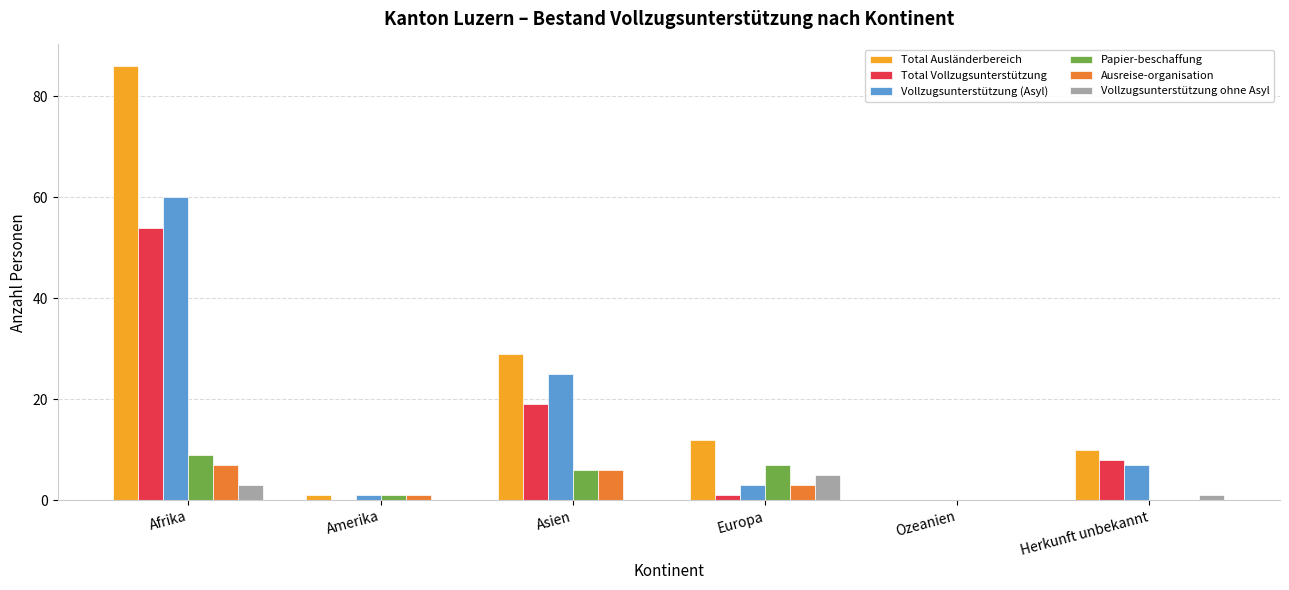

What is the sum of the Total Vollzugsunterstützung values at Ozeanien and Europa?

1